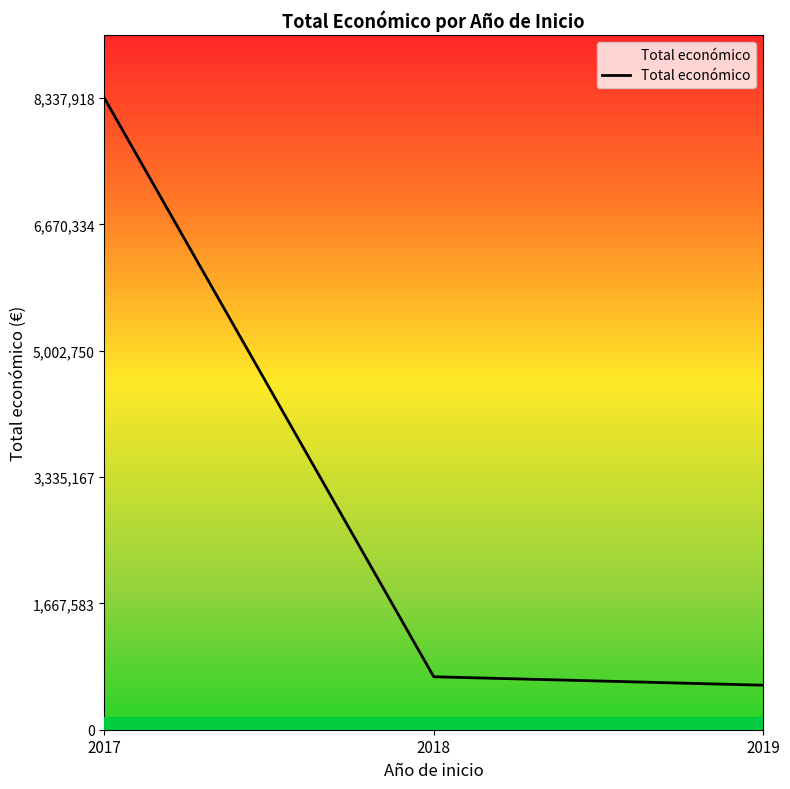

Which has a higher value, 2018 or 2019?

2018